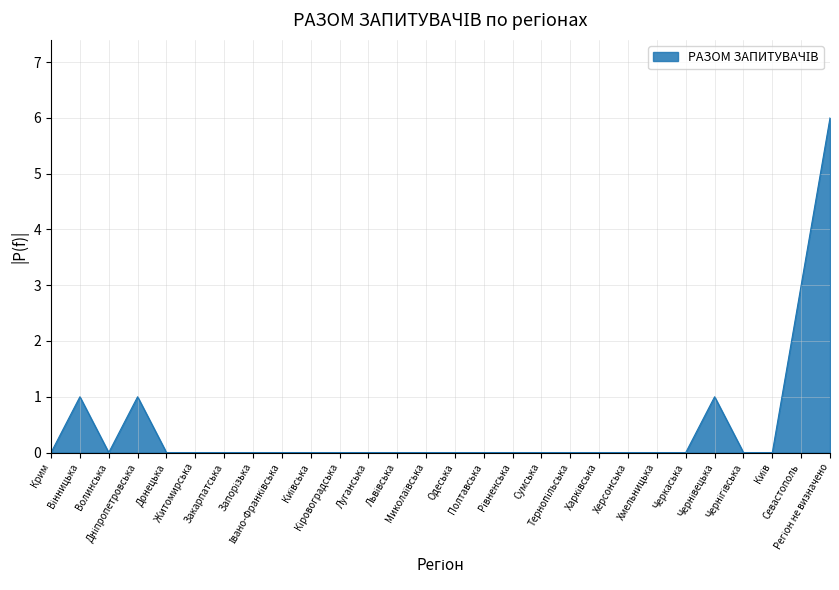

What is the difference between the maximum and minimum values?

6